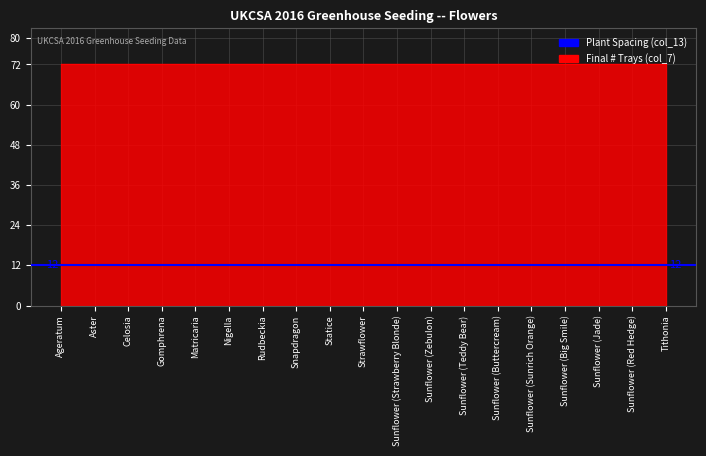

What is the minimum value shown in the chart?

12